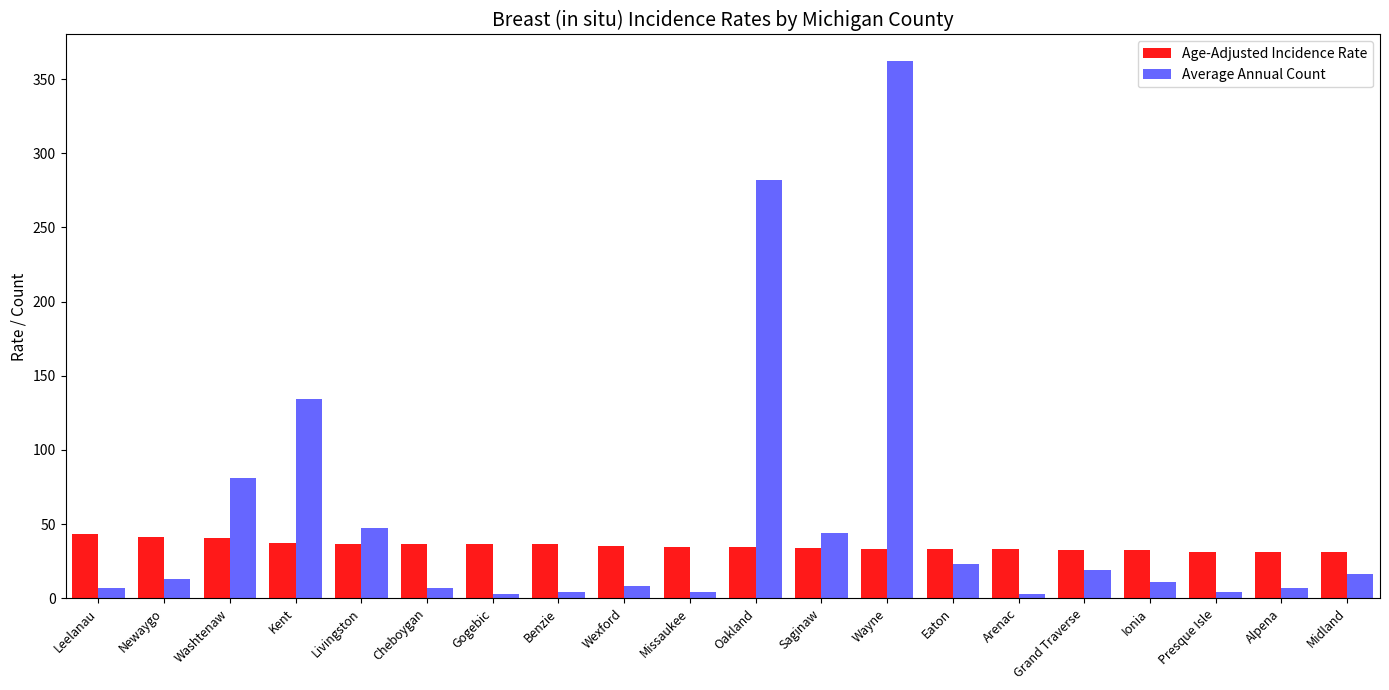

Is the value of Age-Adjusted Incidence Rate at Oakland greater than the value of Average Annual Count at Wexford?

Yes